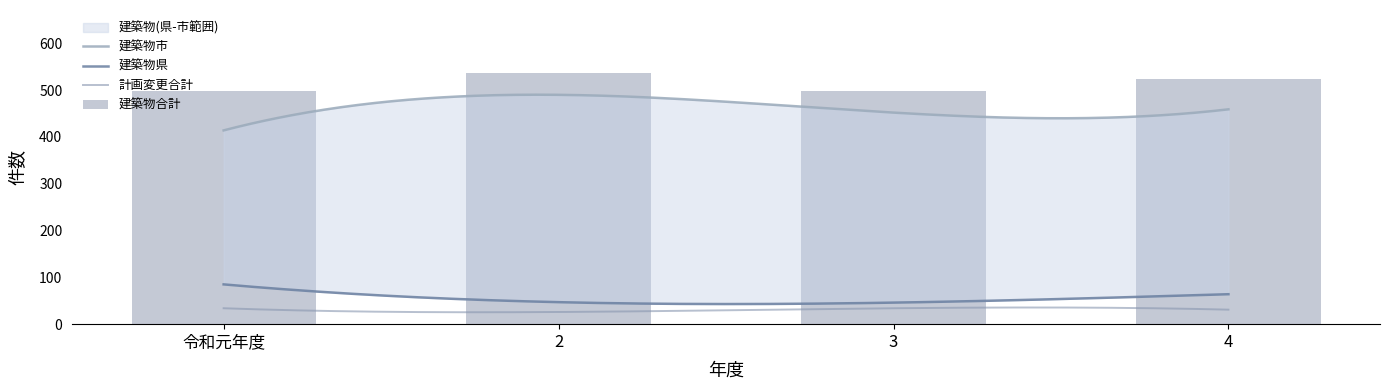

What is the sum of all 建築物合計 values?

2057